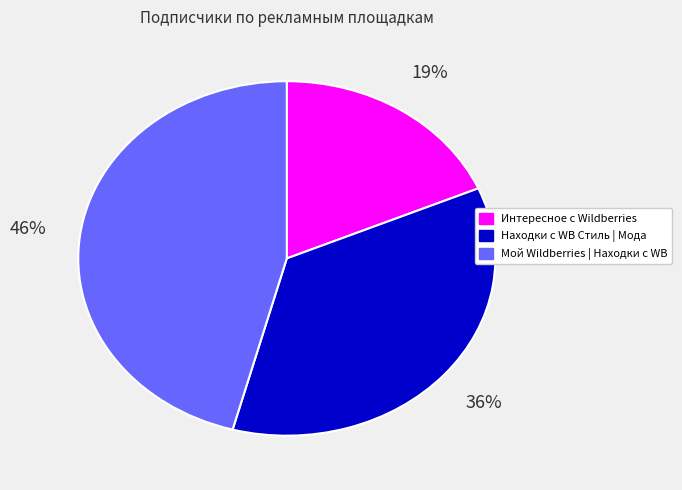

The Мой Wildberries | Находки с WB slice represents 46% of the pie. True or false?

True